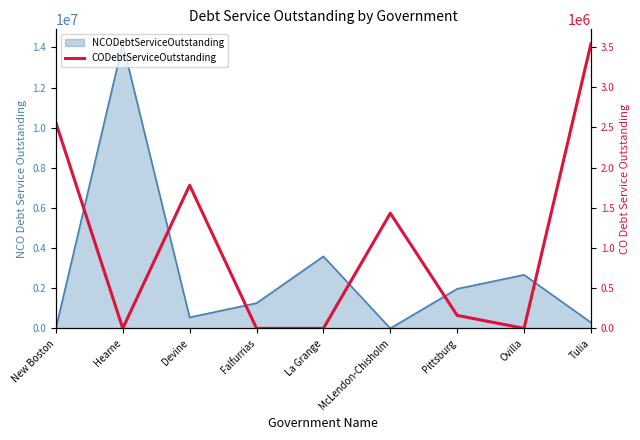

True or false: the data shows -1821012.2 at Falfurrias.

False